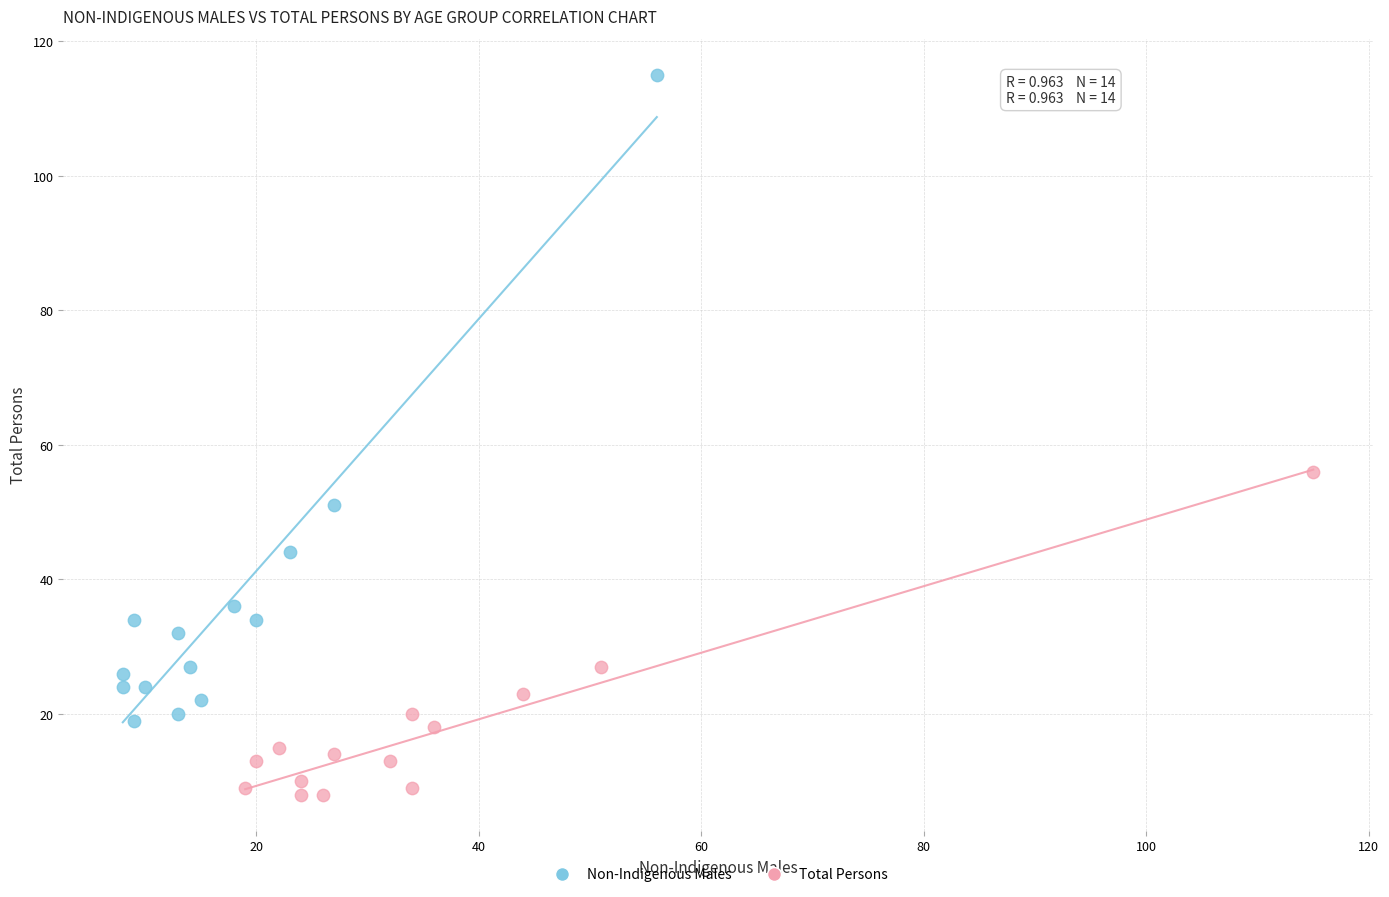

Which series contains the highest Y value?

Non-Indigenous Males